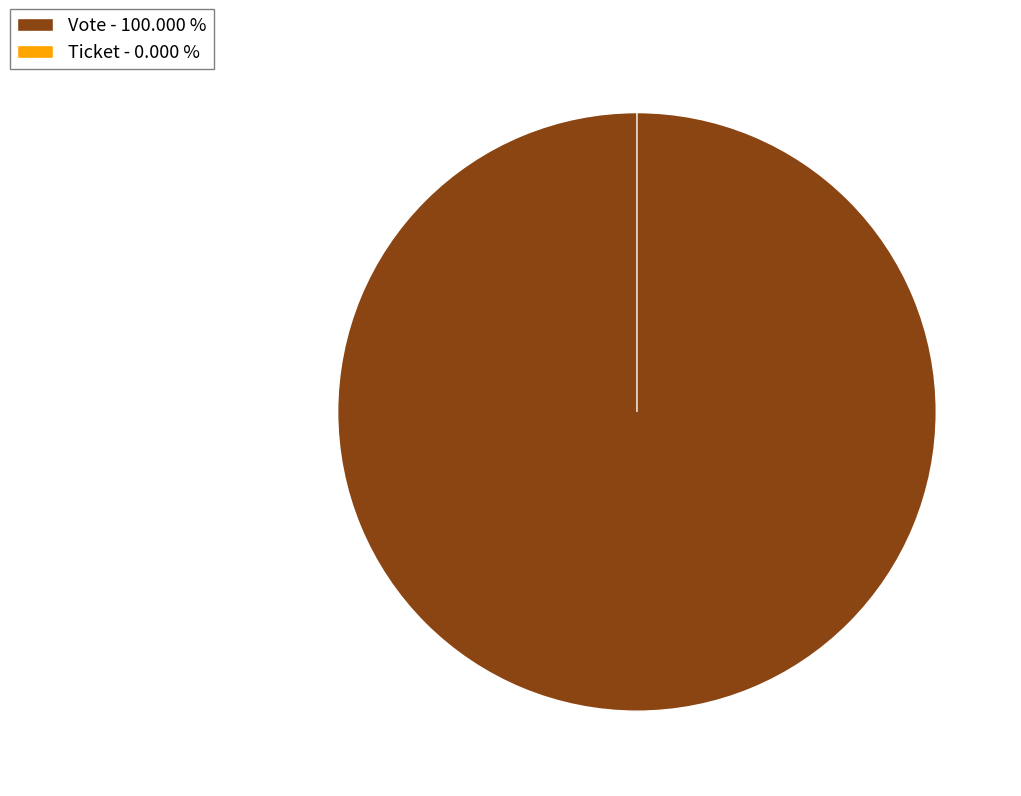

Is the sum of Ticket and Vote greater than half?

Yes